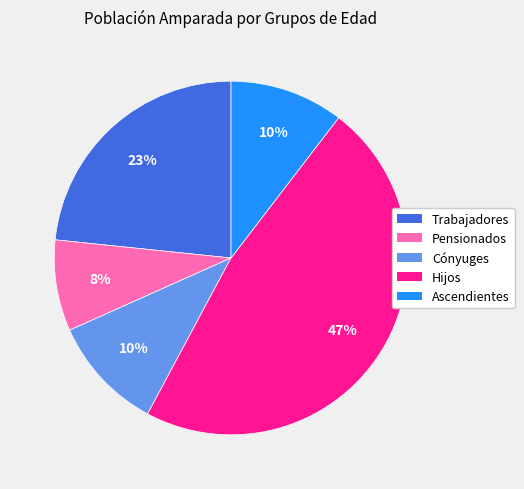

True or false: Hijos accounts for 55% of the total.

False